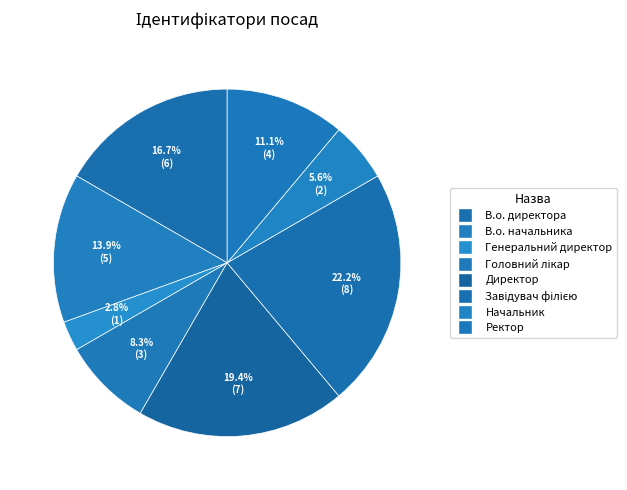

To the nearest percent, what portion does Головний лікар represent?

8%